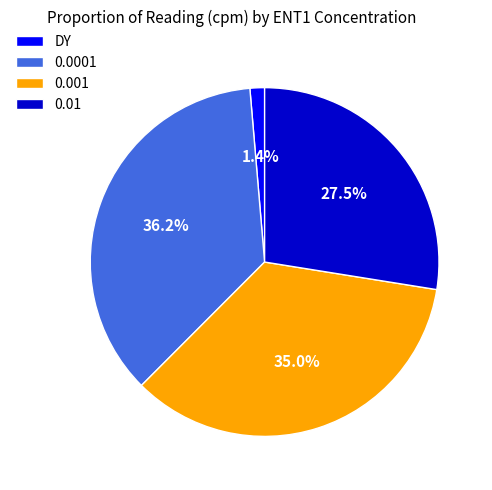

How many slices are in this pie chart?

4